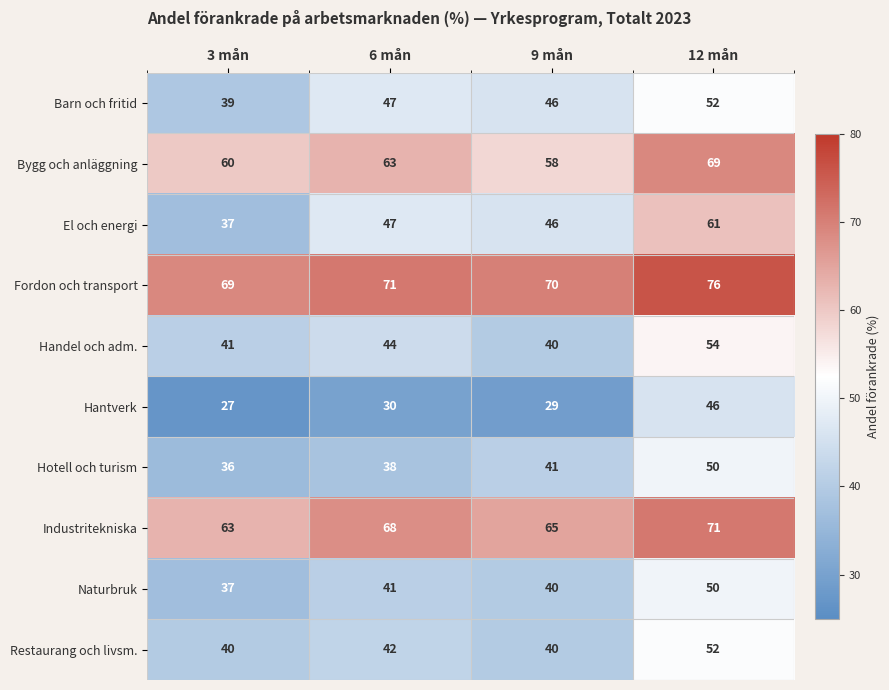

The value of Hotell och turism at 12 mån is 88. True or false?

False